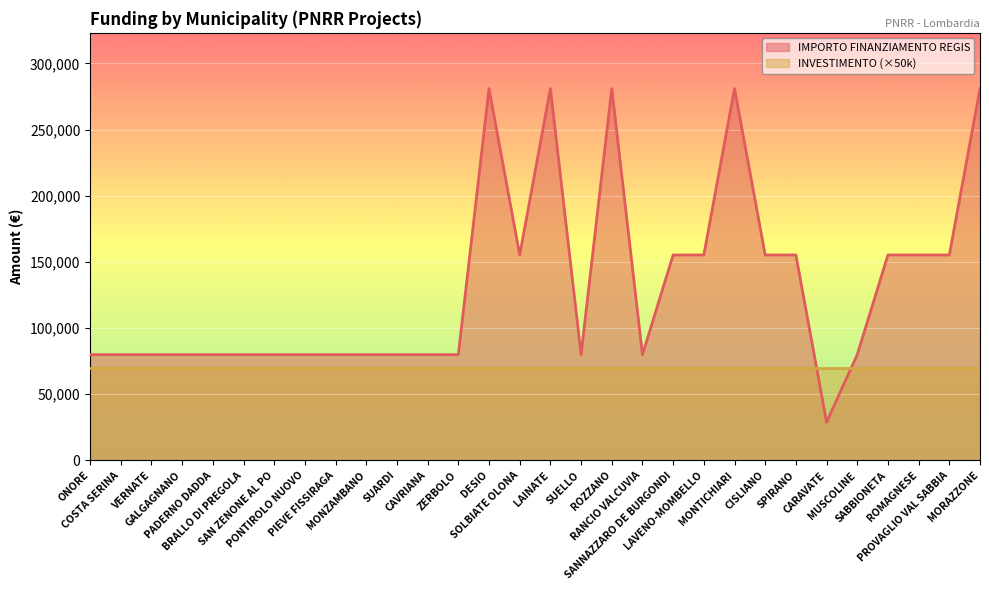

Which has a higher value, PADERNO DADDA or ONORE?

PADERNO DADDA